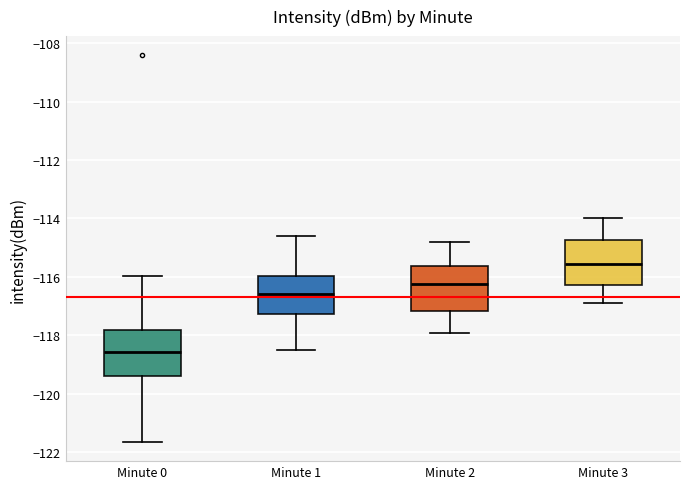

Where does the lower whisker of the box for Minute 0 end on the y-axis? The values are not printed on the chart, so give them approximately, as read against the axis.

-121.6